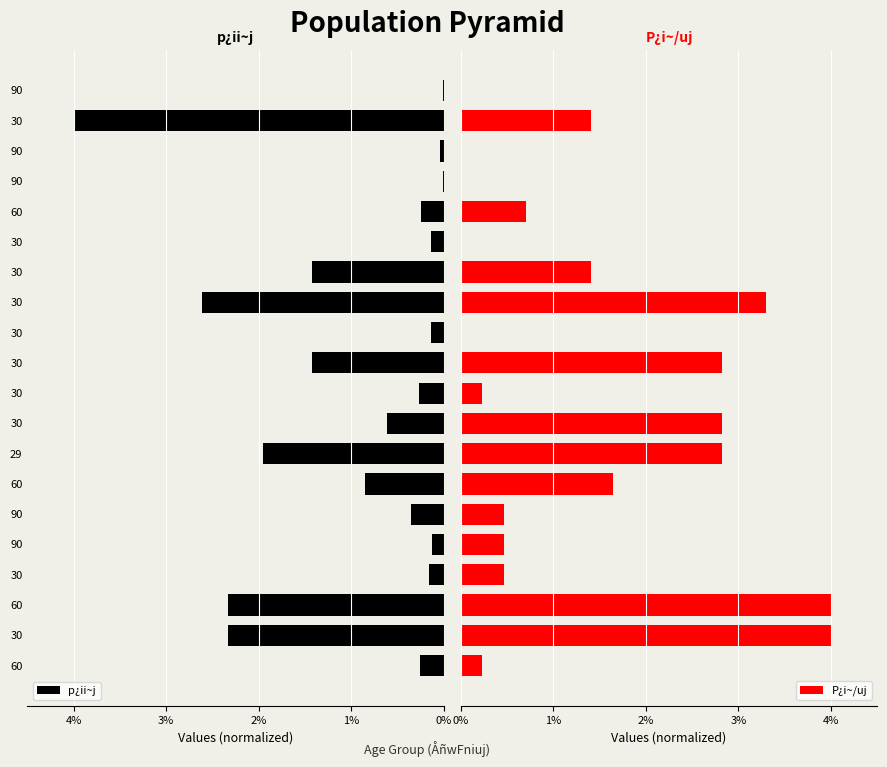

What is the value of the p¿ii~j bar at the 3rd from the left?

2.3